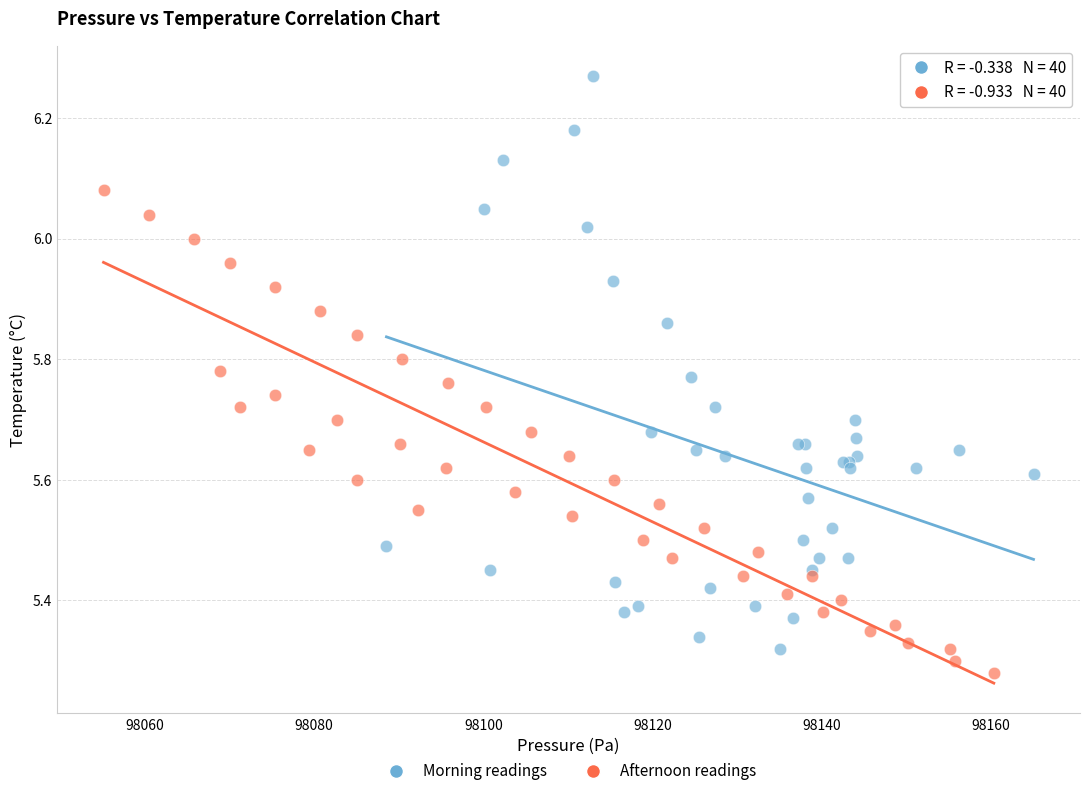

Which series has the widest spread of Y values?

Morning readings